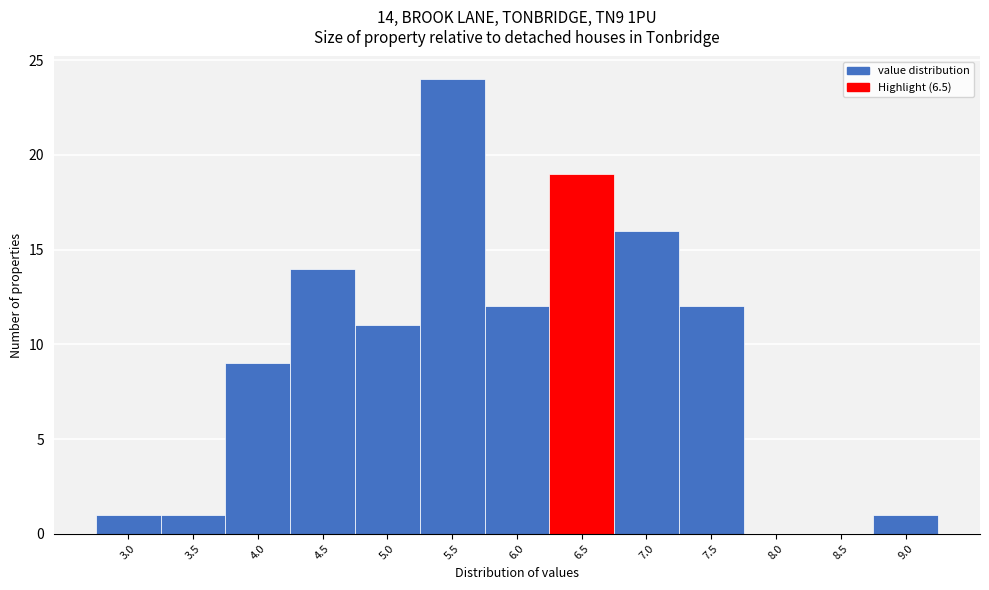

Reading right to left, transcribe all the data shown in this chart.

9.0=1	8.5=0	8.0=0	7.5=12	7.0=16	6.5=19	6.0=12	5.5=24	5.0=11	4.5=14	4.0=9	3.5=1	3.0=1